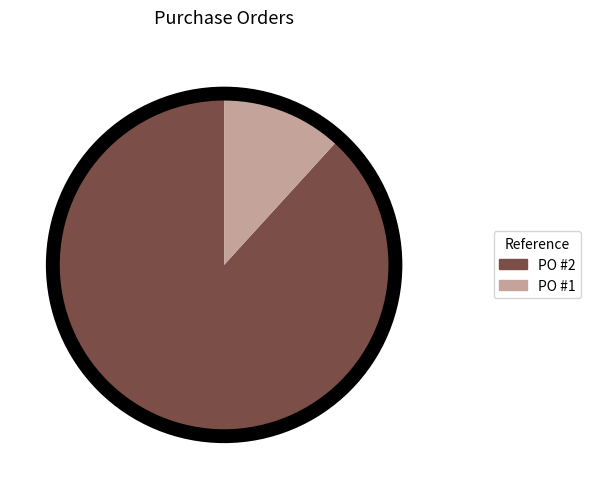

Which has a higher value, PO #2 or PO #1?

PO #2